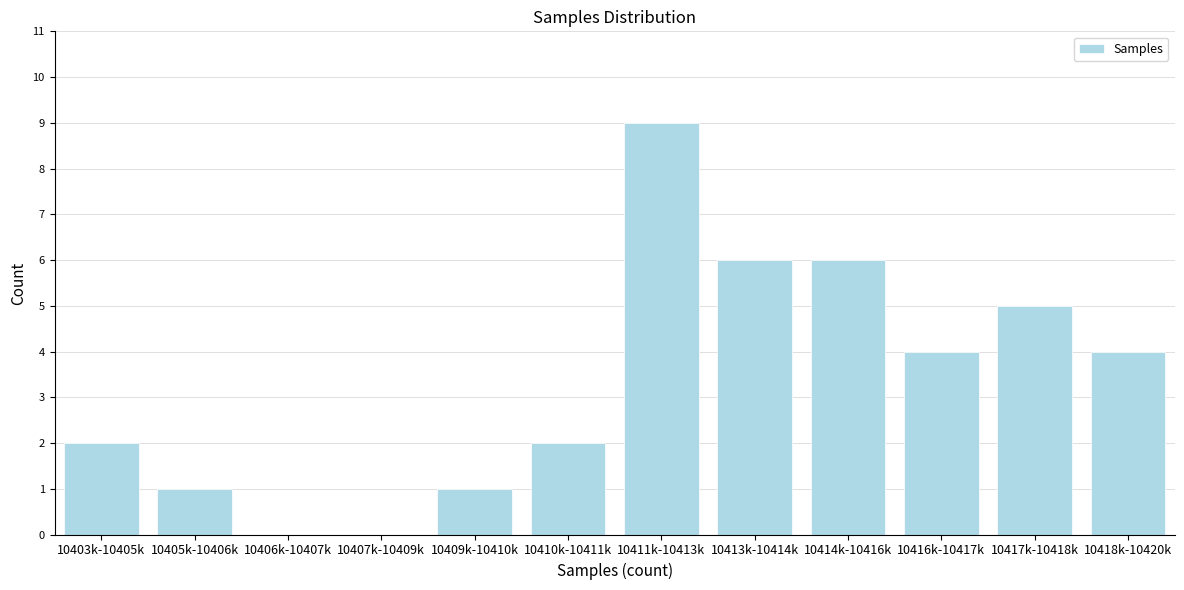

Reading left to right, extract all data points from this chart.

10403k-10405k=2	10405k-10406k=1	10406k-10407k=0	10407k-10409k=0	10409k-10410k=1	10410k-10411k=2	10411k-10413k=9	10413k-10414k=6	10414k-10416k=6	10416k-10417k=4	10417k-10418k=5	10418k-10420k=4